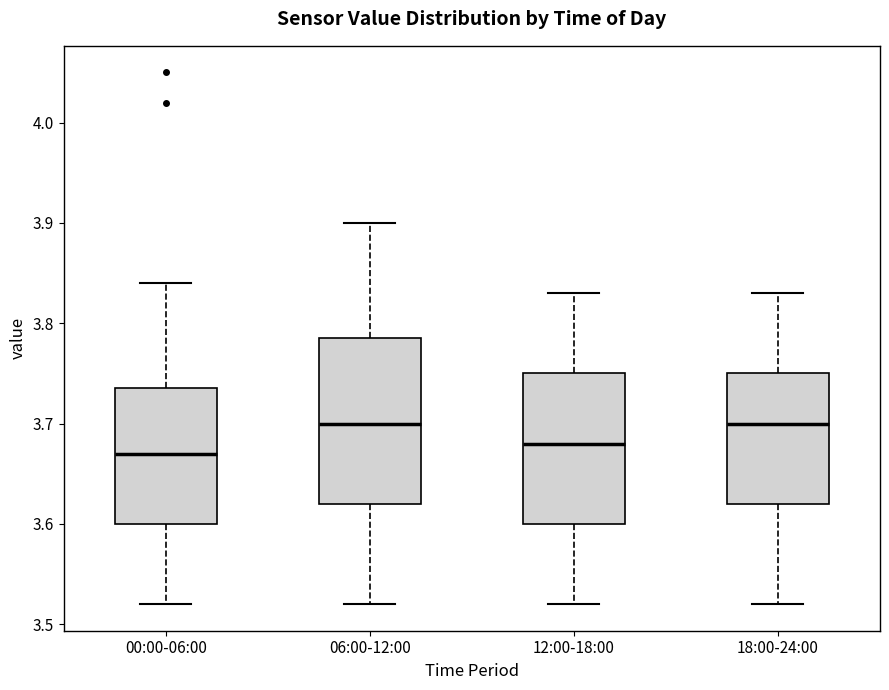

Where does the lower whisker of the box for 06:00-12:00 end on the y-axis? The values are not printed on the chart, so give them approximately, as read against the axis.

3.52